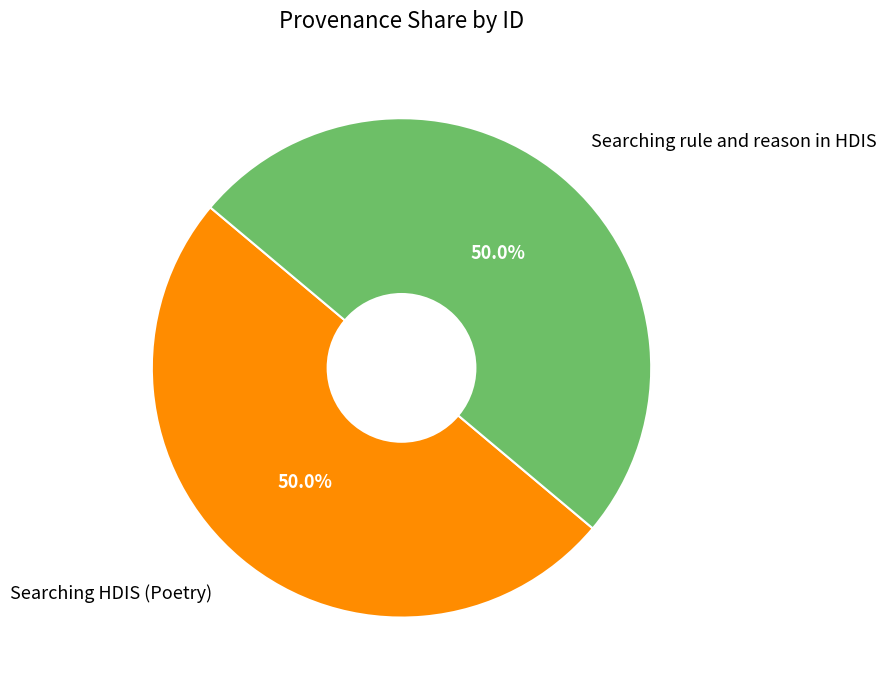

What percentage is the Searching rule and reason in HDIS slice, to the nearest percent?

50%